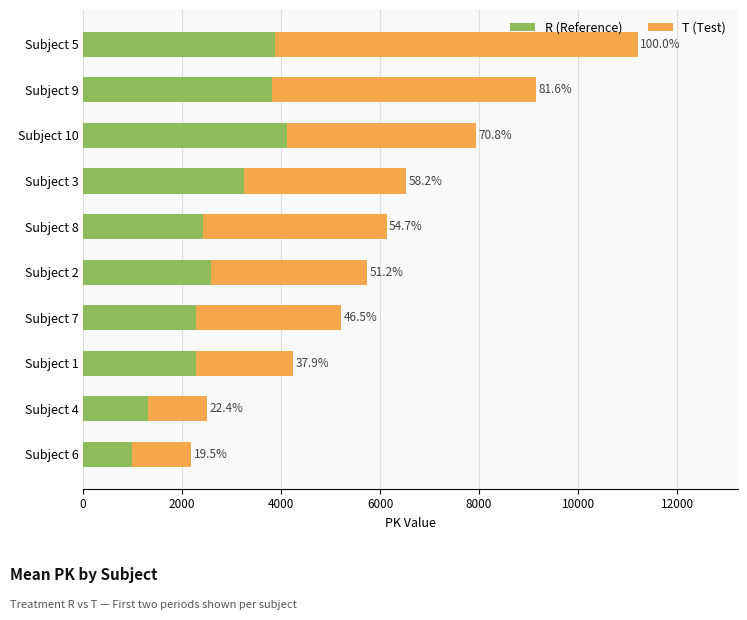

What are all the series names shown in the legend?

R (Reference), T (Test)